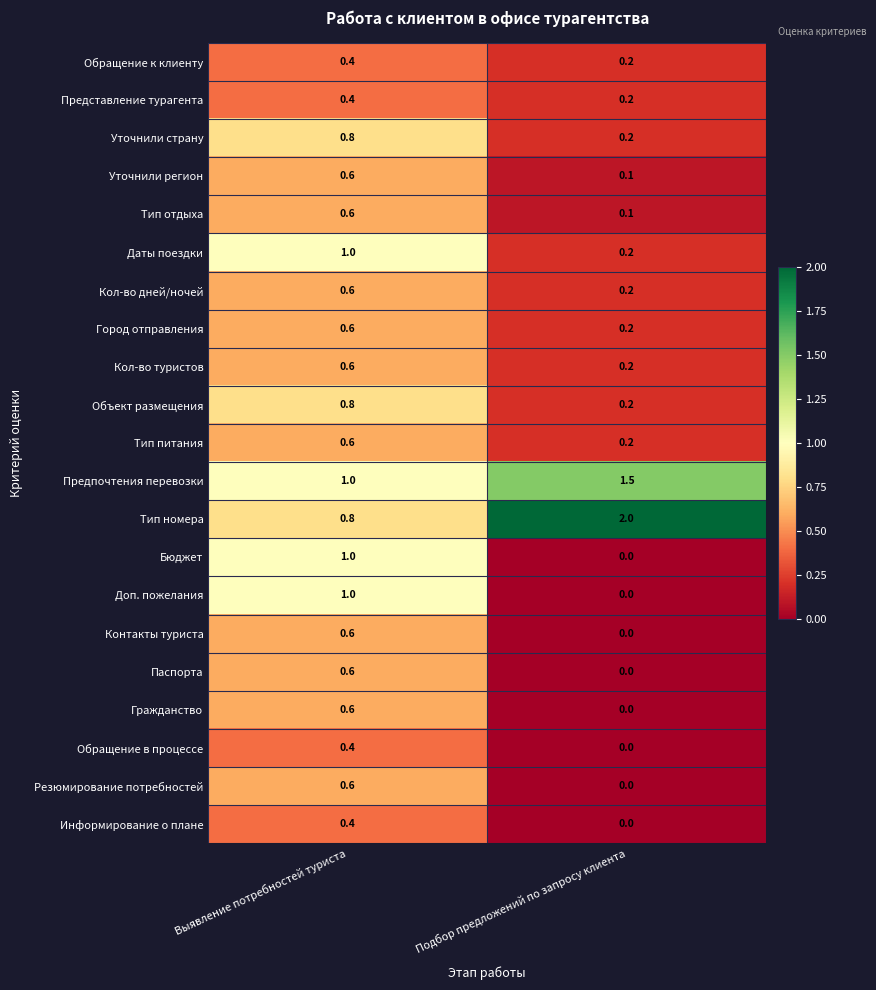

Rank the categories by Обращение в процессе value from highest to lowest.

Выявление потребностей туриста, Подбор предложений по запросу клиента